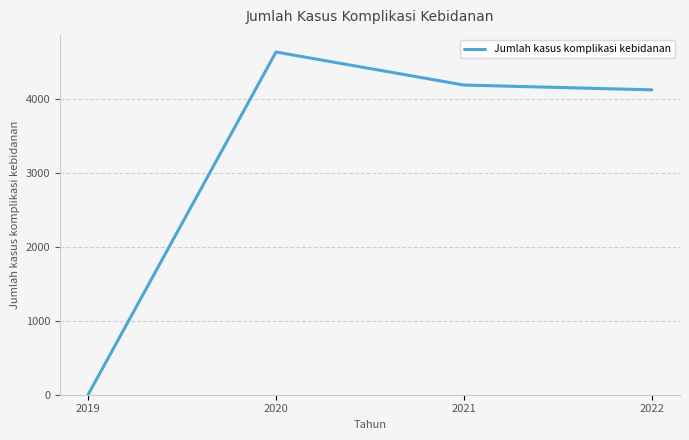

What is the average value?

3240